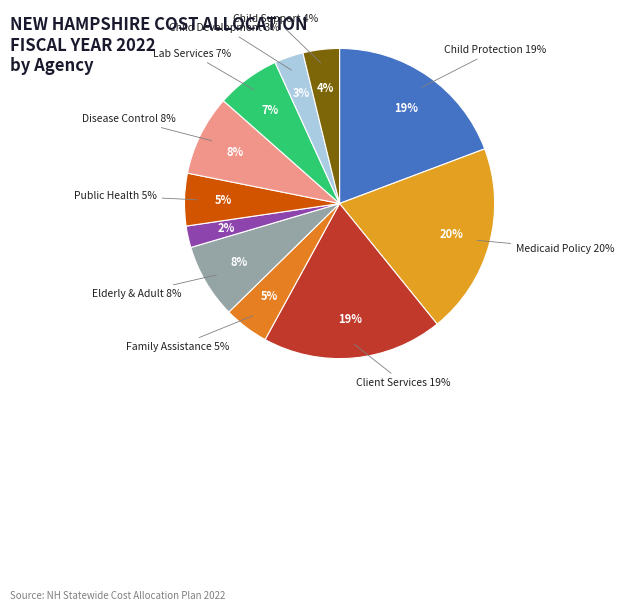

The OFF. OF MEDICAID & BUS. POLICY slice represents 20% of the pie. True or false?

True